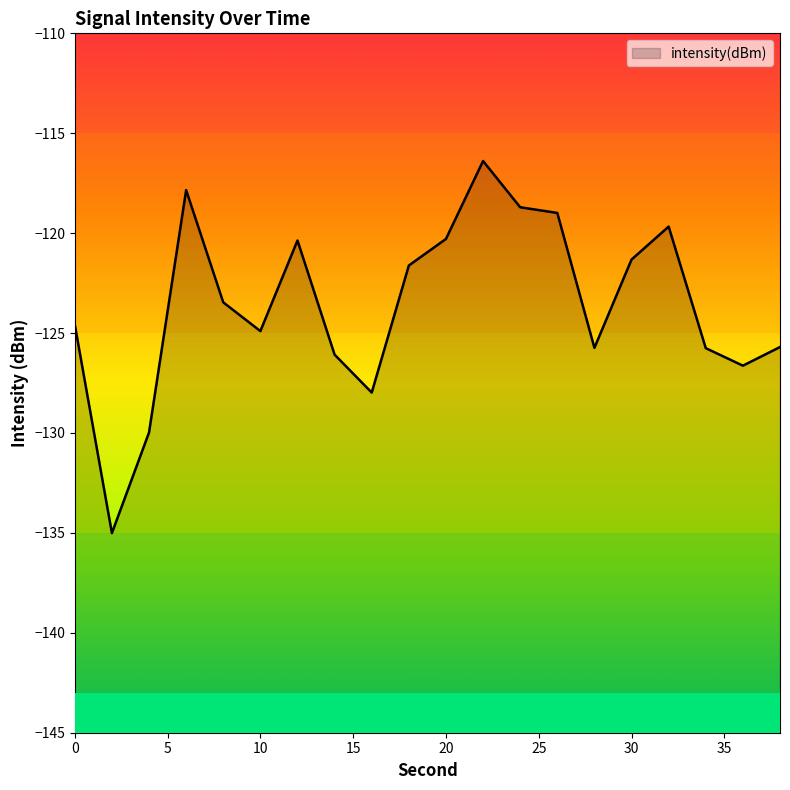

The chart shows a value of -116.4 at 22. True or false?

True